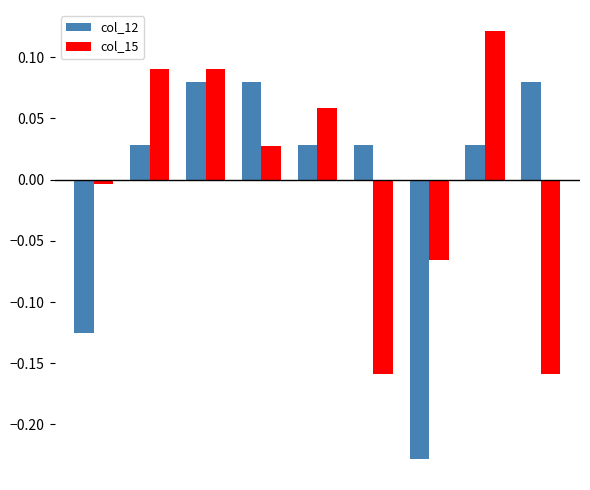

What is the difference between the maximum and minimum values in the col_12 series?

0.3